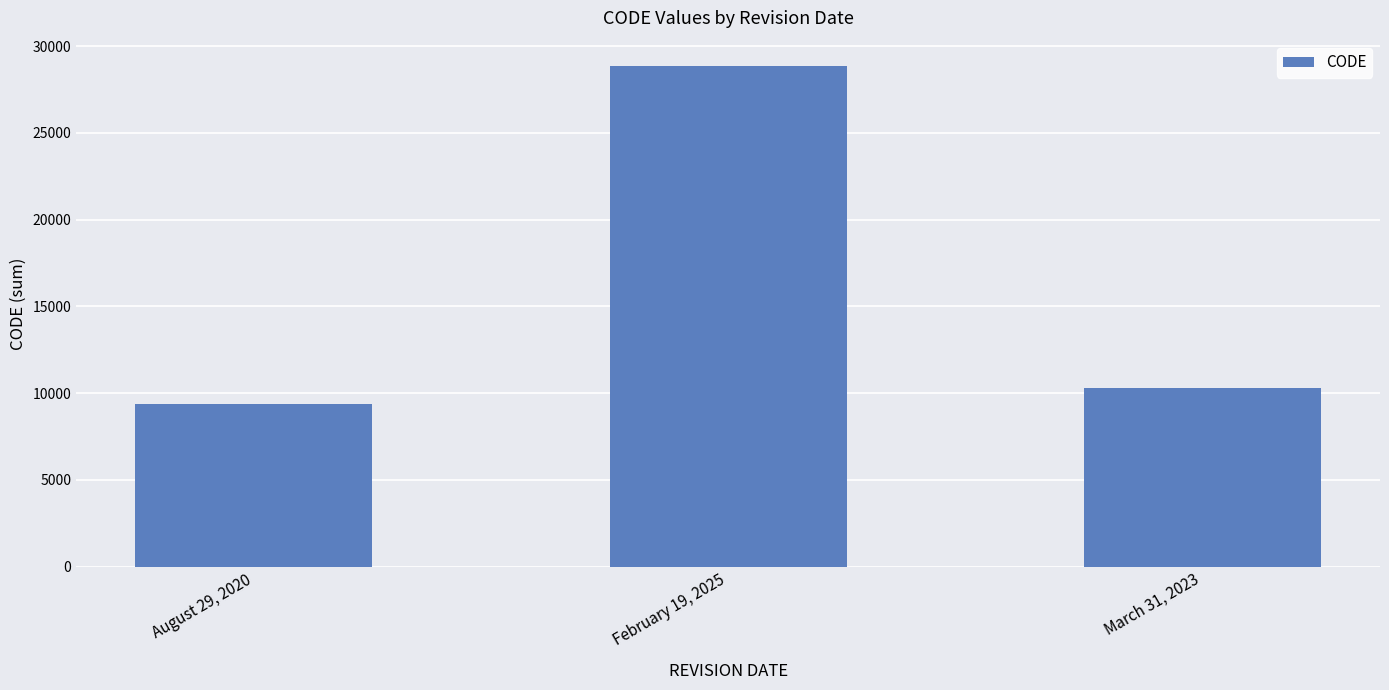

True or false: the data shows 7670 at February 19, 2025.

False